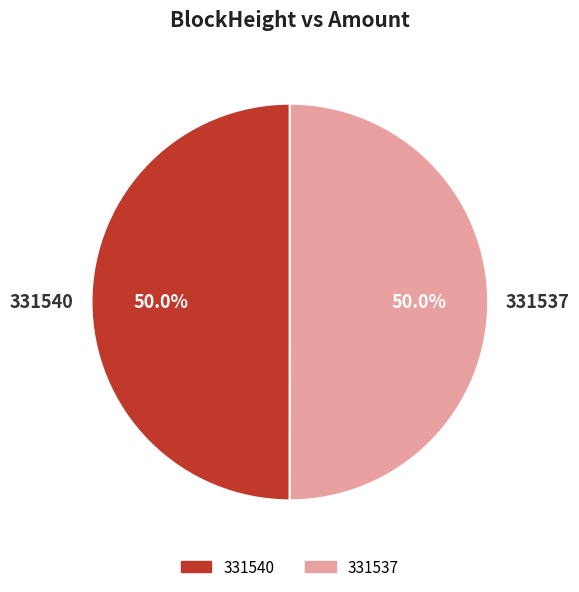

How many segments does this pie chart have?

2